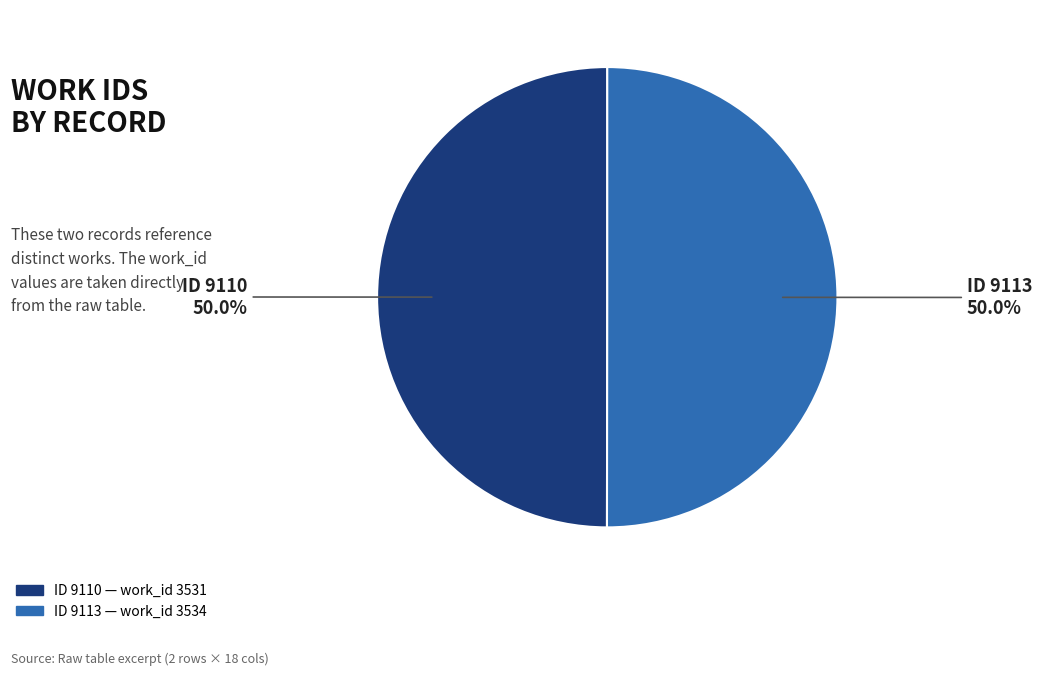

Which slice is the largest?

9113